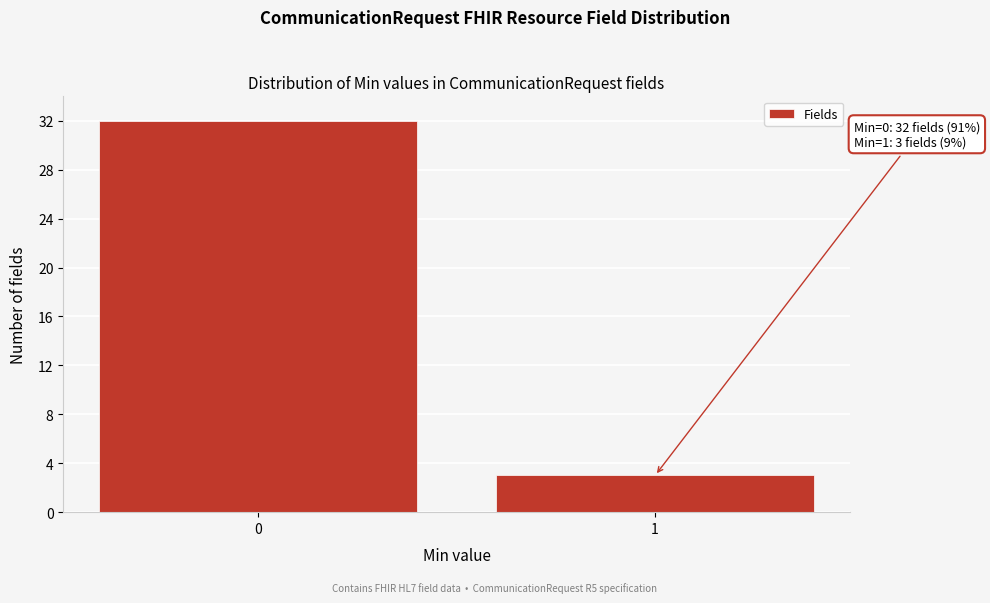

Reading right to left, extract all data points from this chart.

3	32